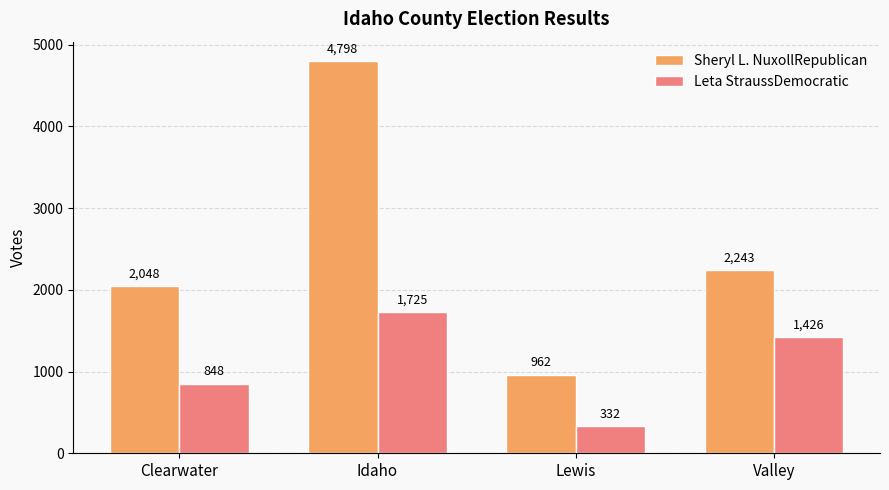

Which category has the highest value in the Sheryl L. NuxollRepublican series?

Idaho